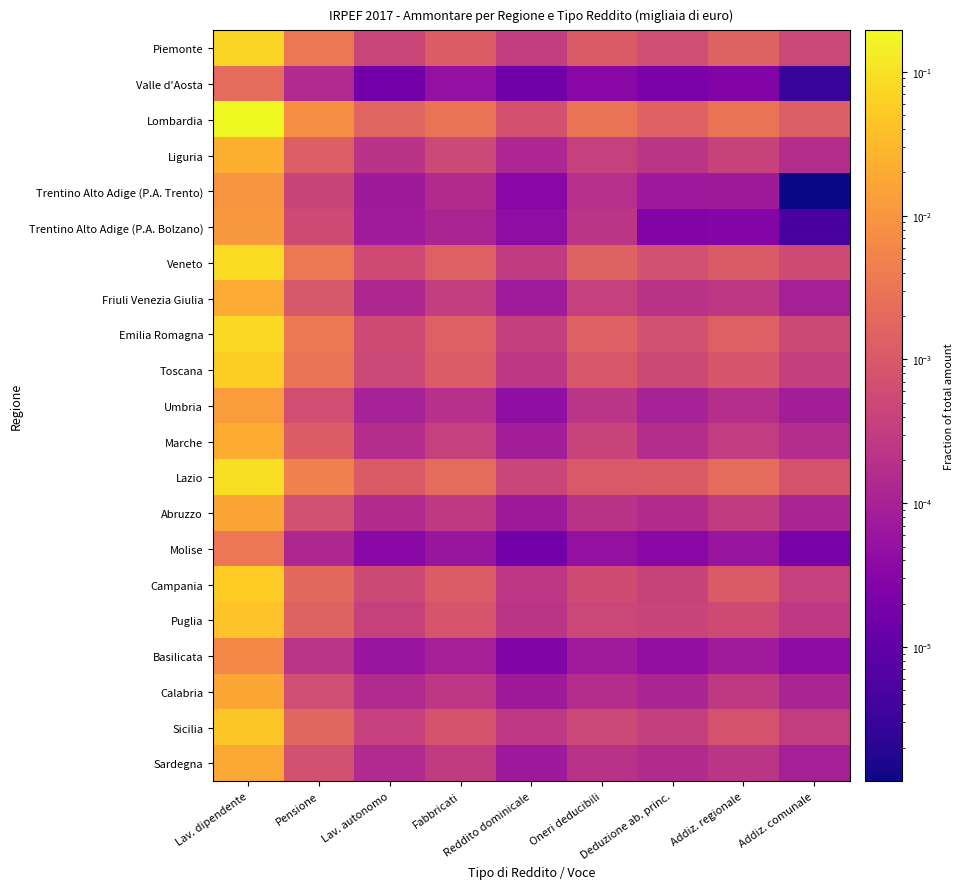

Which series has the largest total across all categories?

Lombardia